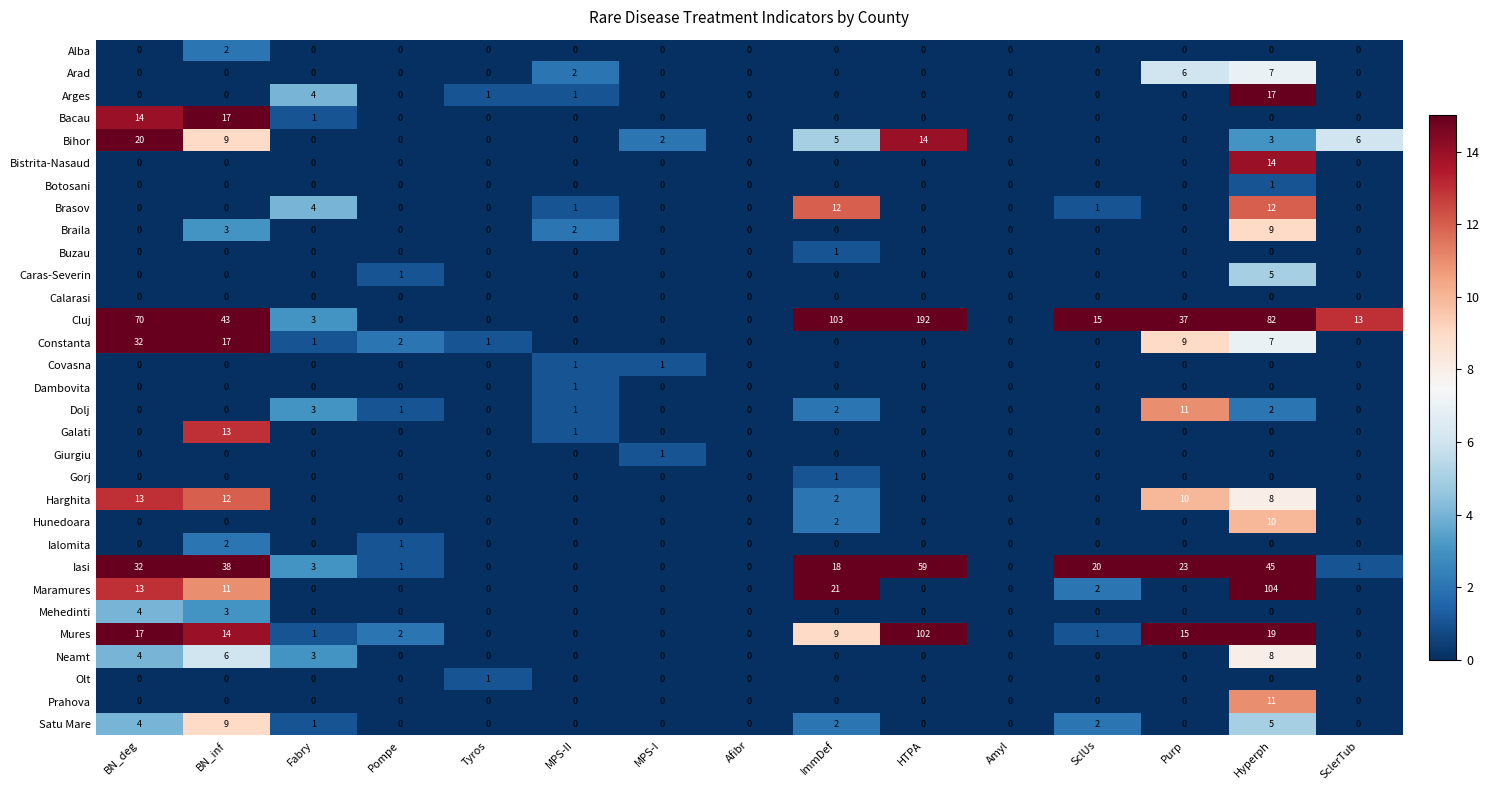

Between BN_inf and Purp, which series saw the biggest shift?

Bacau